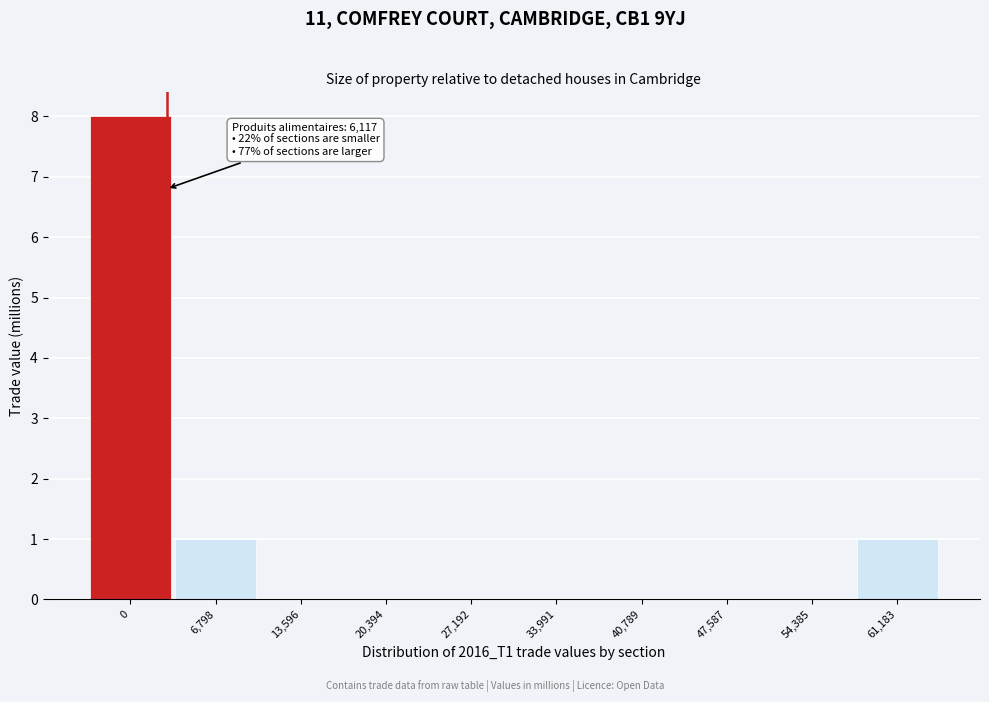

Reading left to right, extract all data points from this chart.

0=8	6,798=1	13,596=0	20,394=0	27,192=0	33,991=0	40,789=0	47,587=0	54,385=0	61,183=1